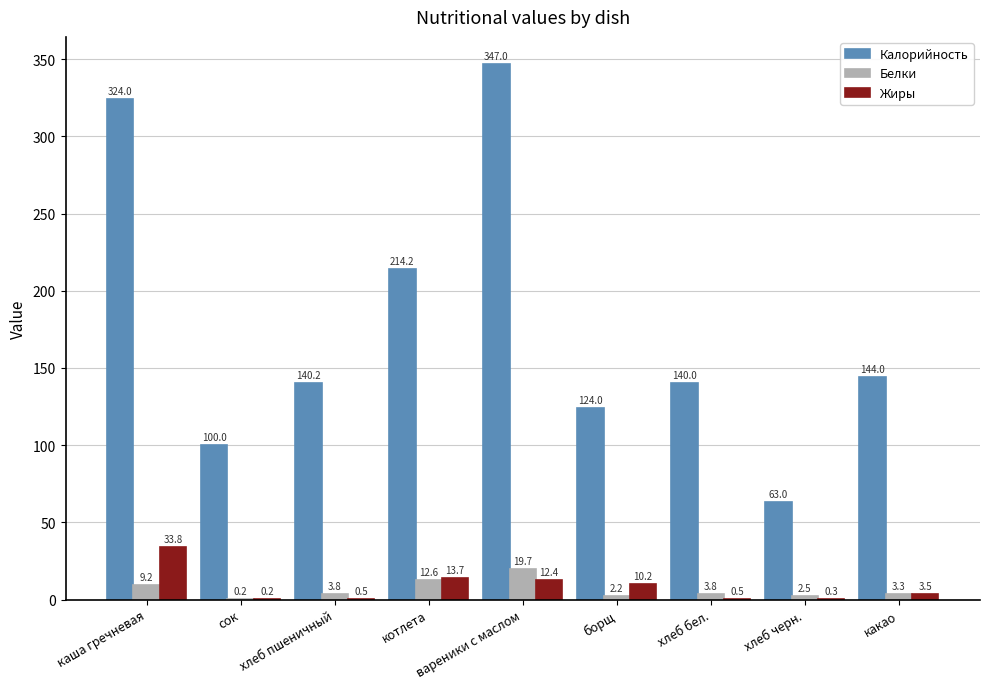

Is the value of Жиры at вареники с маслом greater than the value of Белки at хлеб пшеничный?

Yes